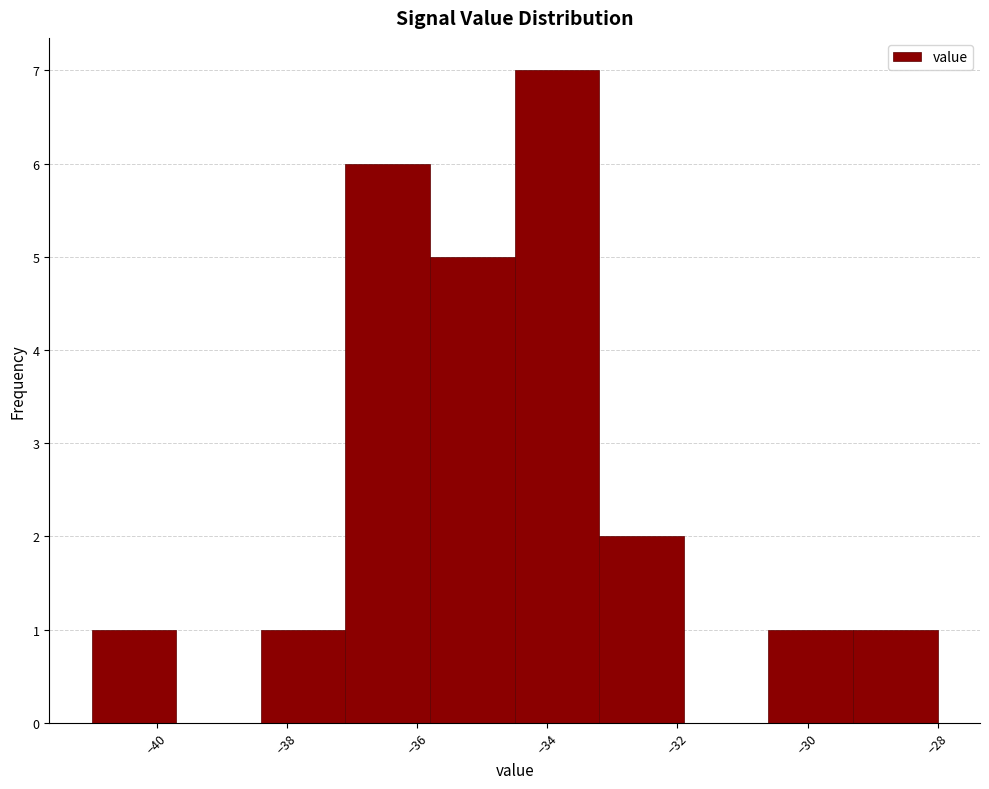

Which range on the x-axis has the tallest bar?

-34.5 to -33.2